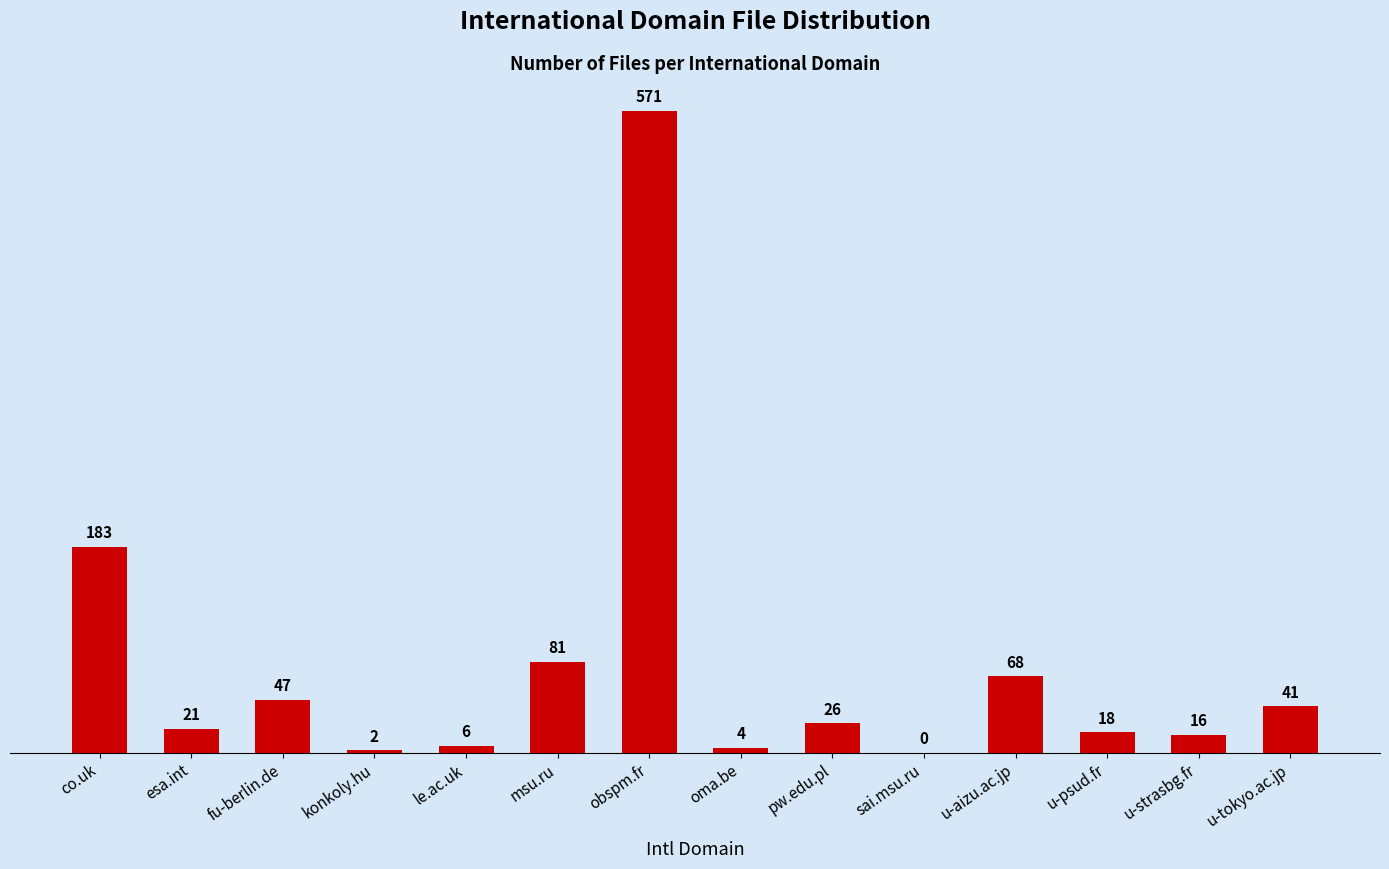

What is the sum of all values?

1084